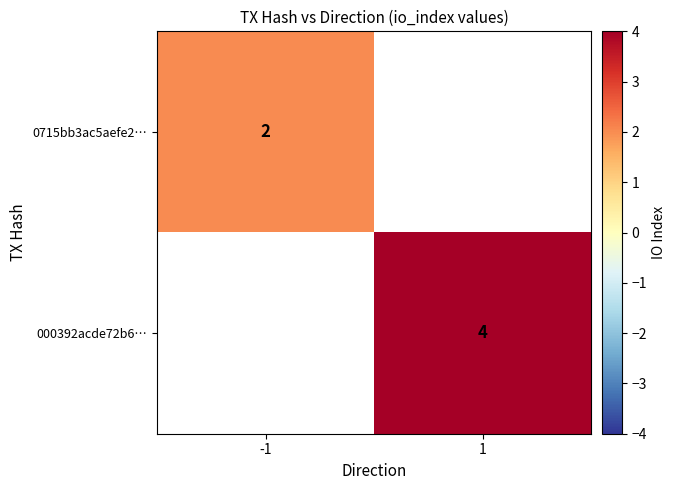

Is it true that 0715bb3ac5aefe2… equals 2 at -1?

True